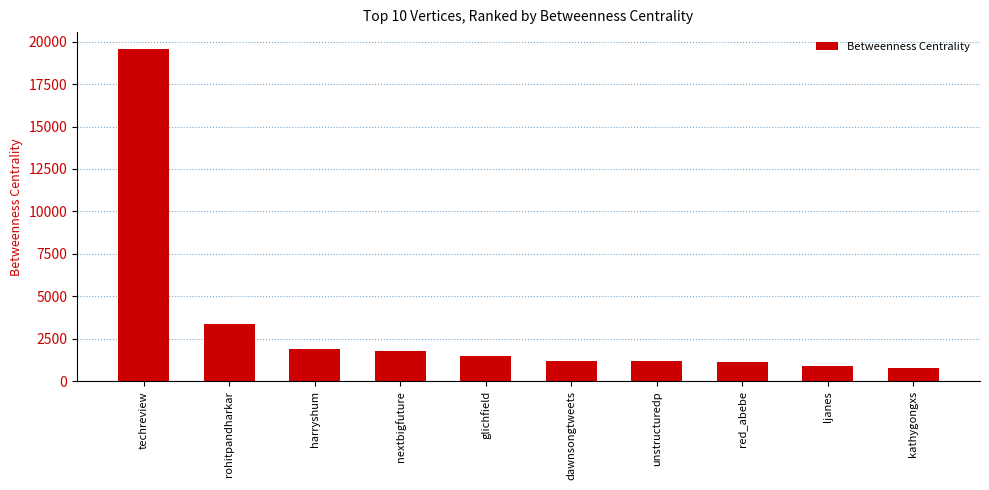

What is the ratio of the value at unstructuredp to the value at glichfield?

0.8